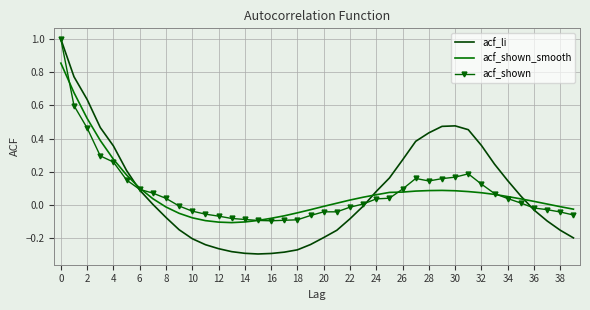

Which series has the largest range (max minus min)?

acf_li